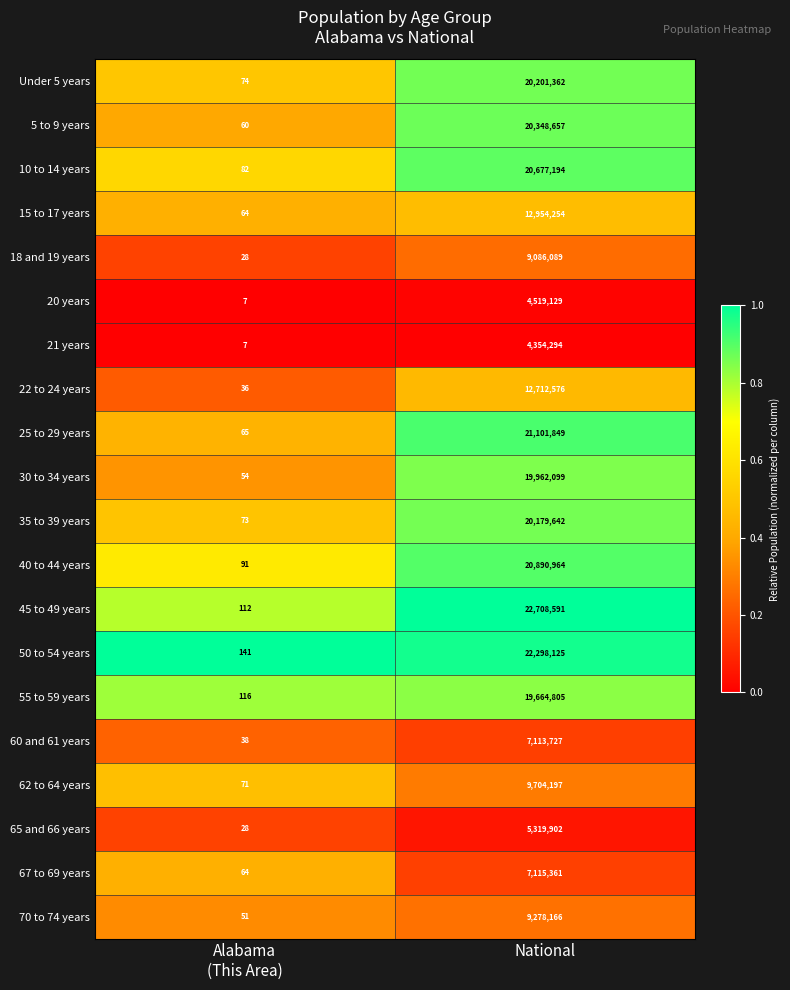

Which series has the largest range (max minus min)?

45 to 49 years